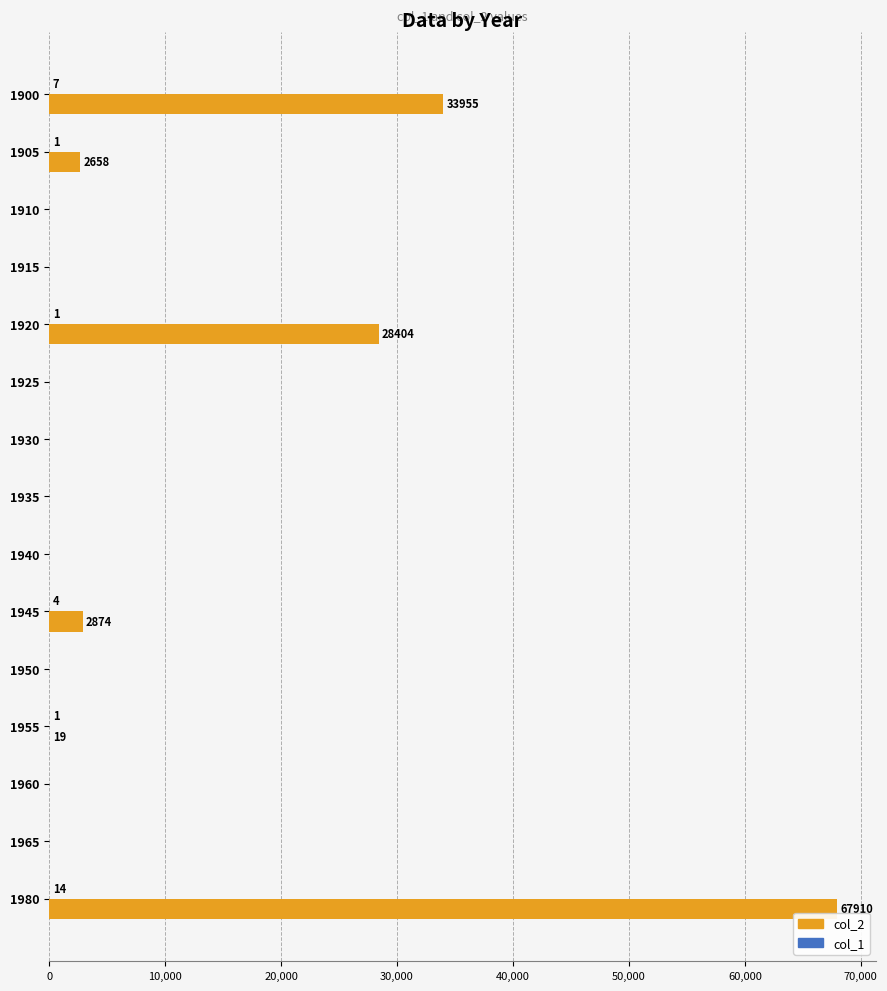

Which label corresponds to the largest value in the chart?

1980